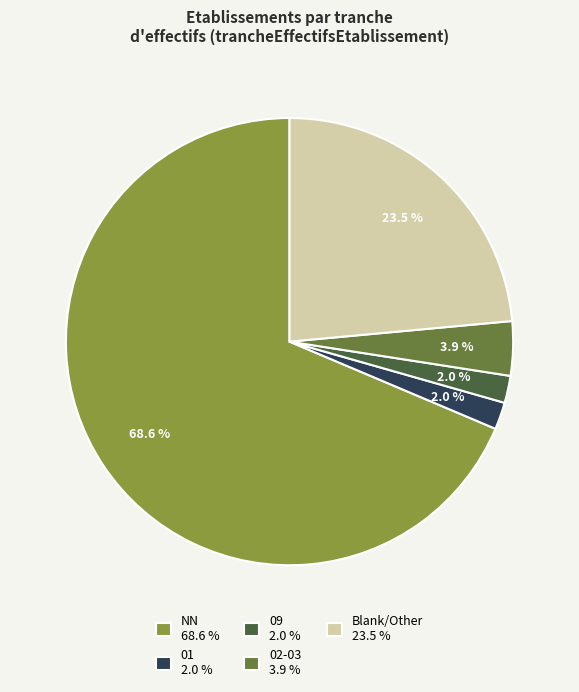

How much of the chart is everything except 02-03 3.9 %?

96.1%